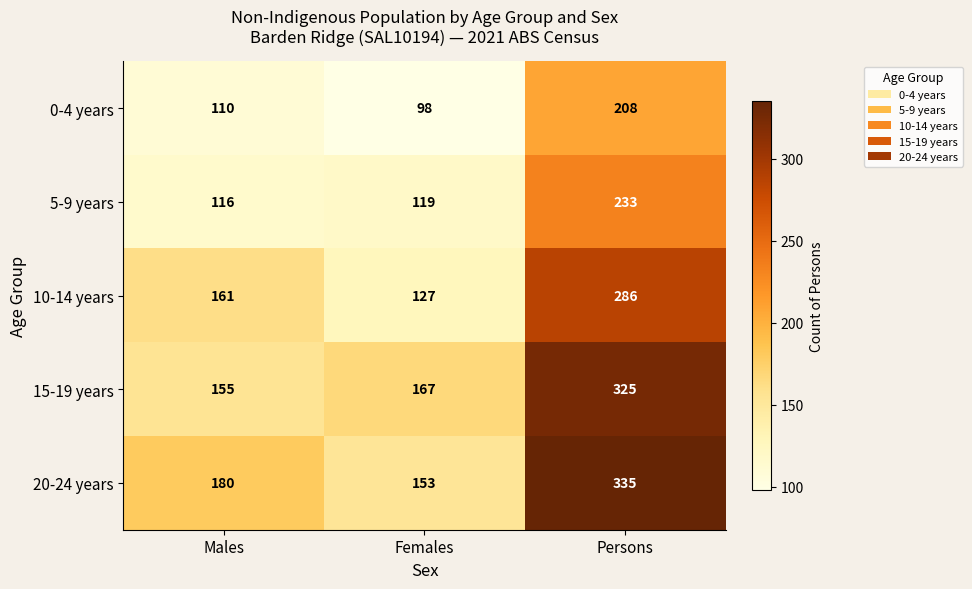

The value of 5-9 years at Females is 42. True or false?

False